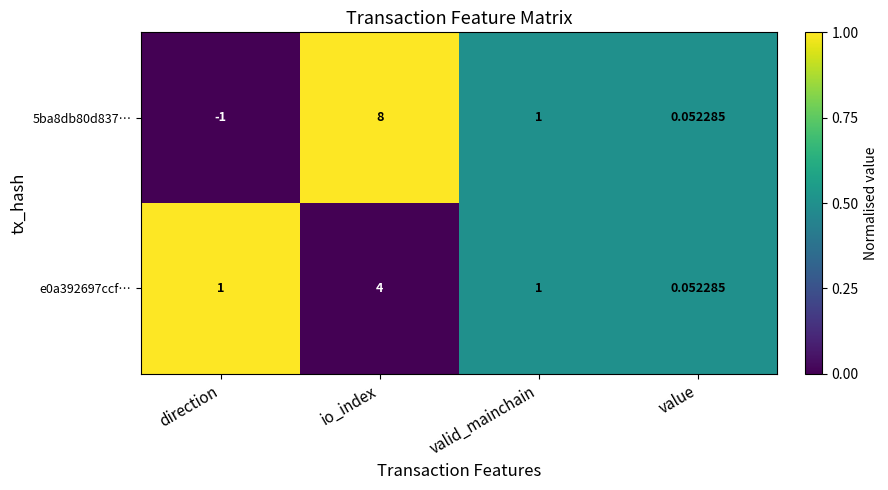

At which category is the sum across all series the highest?

io_index